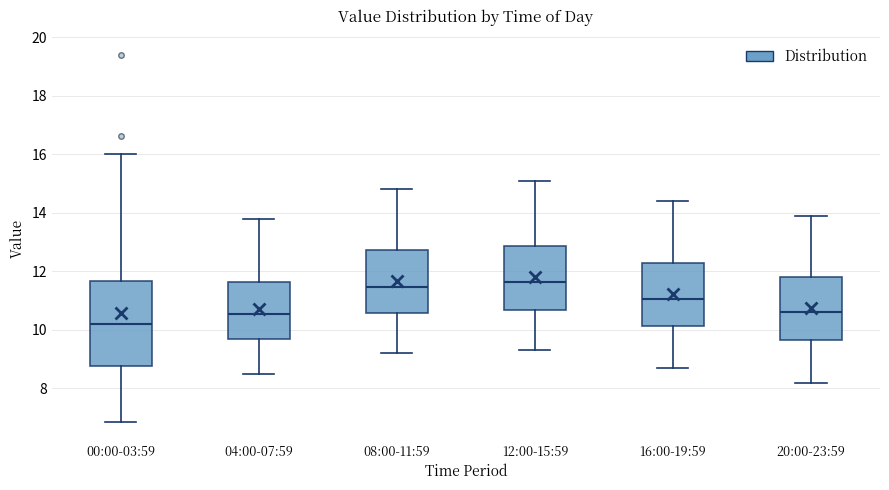

Reading left to right, transcribe this box plot: for each box, give where its median line is, the range the box spans, and where its two whiskers end, as read against the y-axis. The values are not printed on the chart, so give them approximately, as read against the axis.

00:00-03:59: median 10.2, box 8.8 to 11.6, whiskers 6.8 to 16.0
04:00-07:59: median 10.6, box 9.6 to 11.6, whiskers 8.6 to 13.8
08:00-11:59: median 11.4, box 10.6 to 12.8, whiskers 9.2 to 14.8
12:00-15:59: median 11.6, box 10.6 to 12.8, whiskers 9.4 to 15.2
16:00-19:59: median 11.0, box 10.2 to 12.2, whiskers 8.8 to 14.4
20:00-23:59: median 10.6, box 9.6 to 11.8, whiskers 8.2 to 14.0